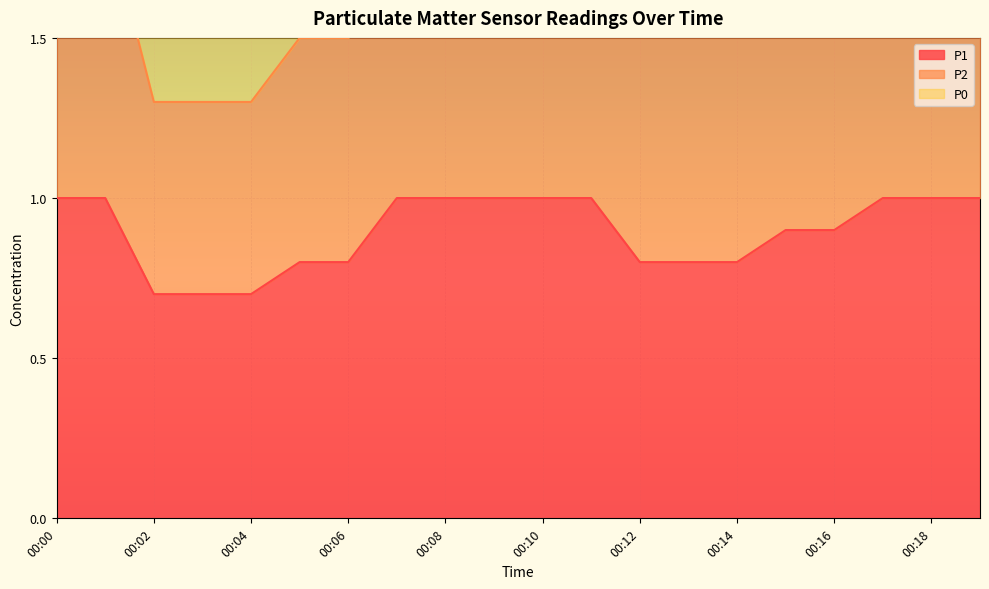

At how many categories does at least one series exceed 2?

17